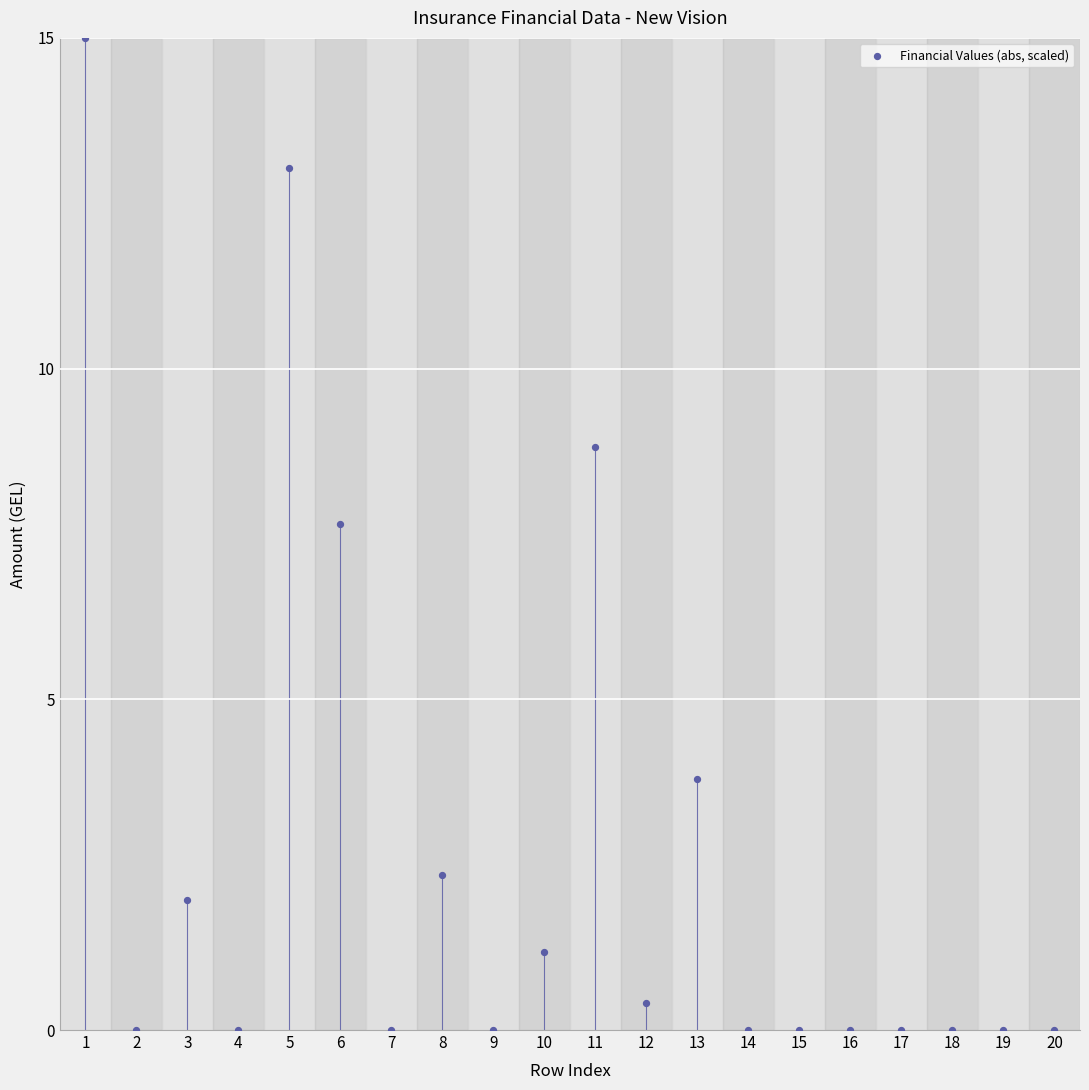

What Y value in the scatter plot is closest to 7?

7.6